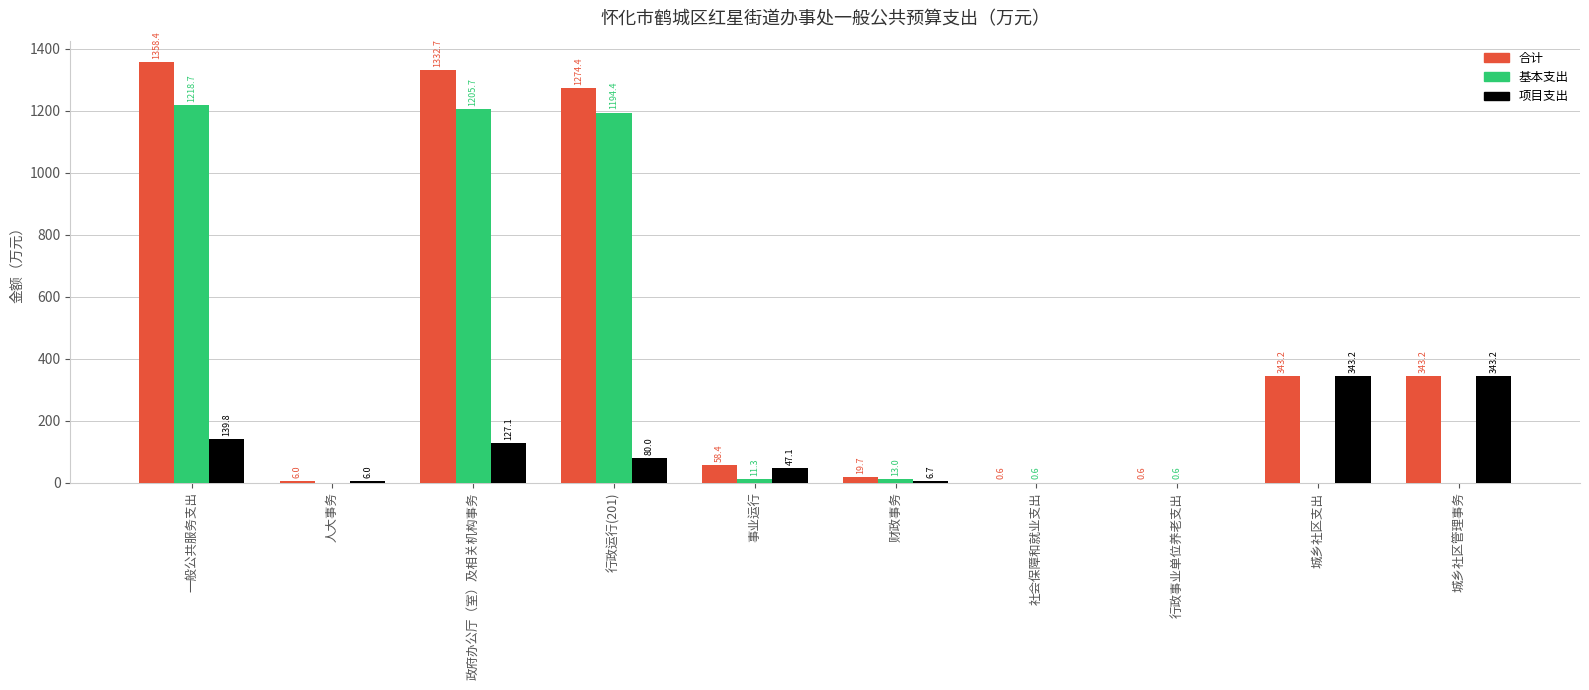

Reading left to right, transcribe all the data shown in this chart.

合计: 1358.4	6.0	1332.7	1274.4	58.4	19.7	0.6	0.6	343.2	343.2
基本支出: 1218.7	0.0	1205.7	1194.4	11.3	13.0	0.6	0.6	0.0	0.0
项目支出: 139.8	6.0	127.1	80.0	47.1	6.7	0.0	0.0	343.2	343.2